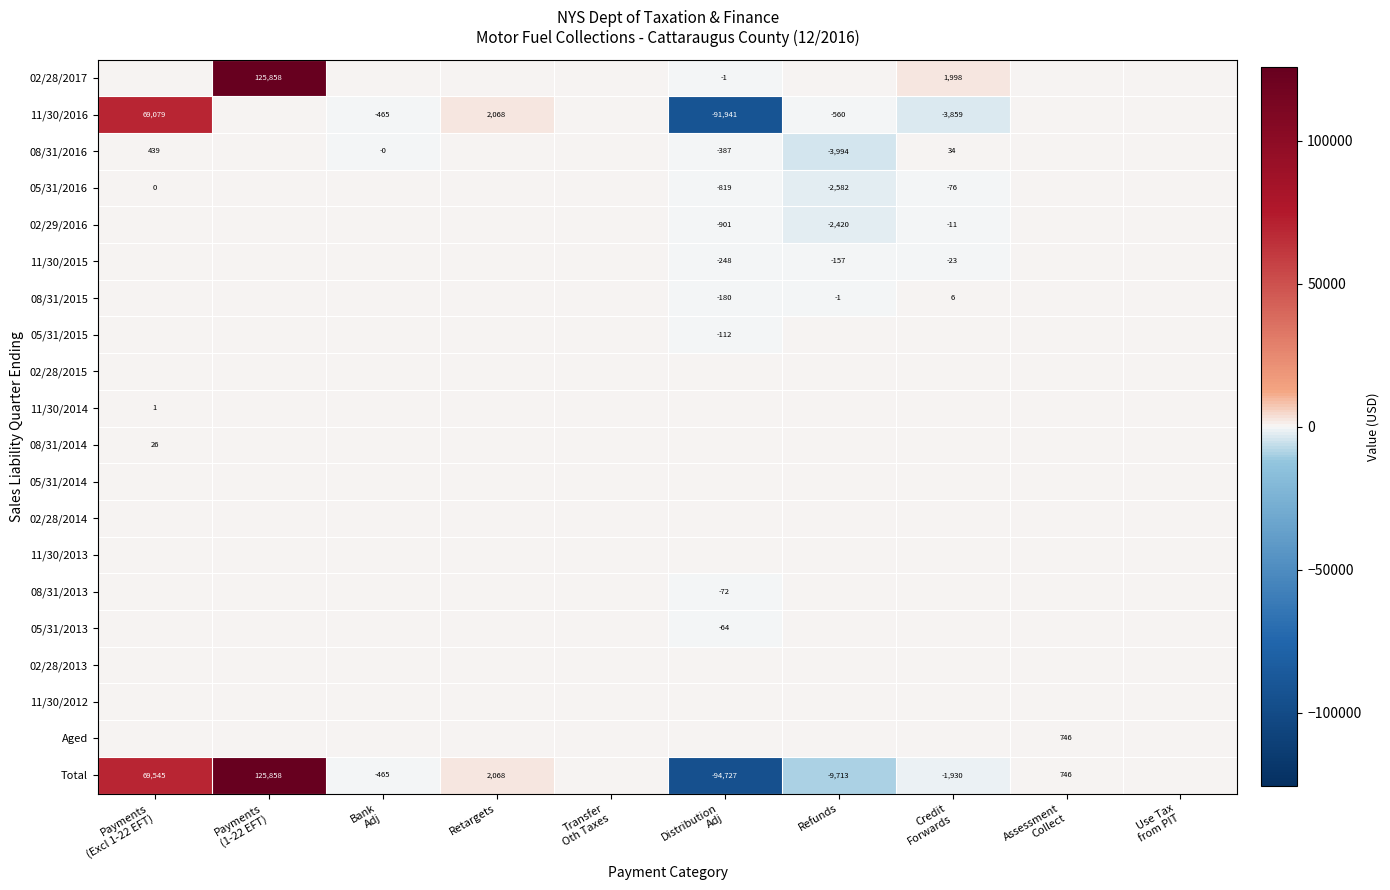

Which category has the lowest value in the 08/31/2015 series?

Distribution Adj